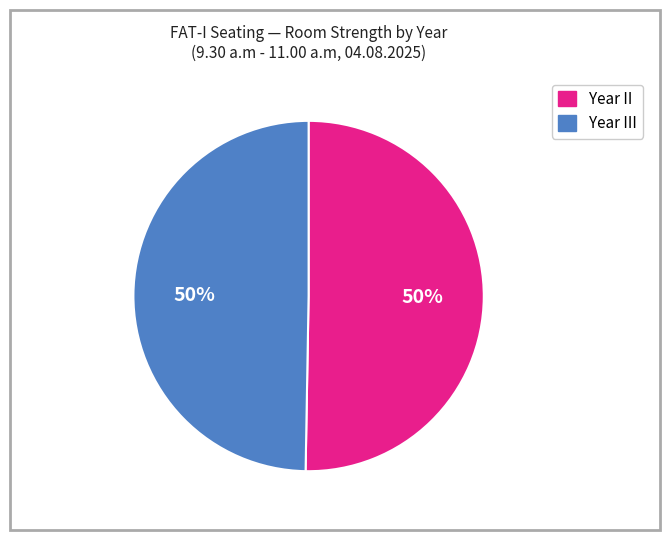

To the nearest percent, what is the average slice percentage?

50%